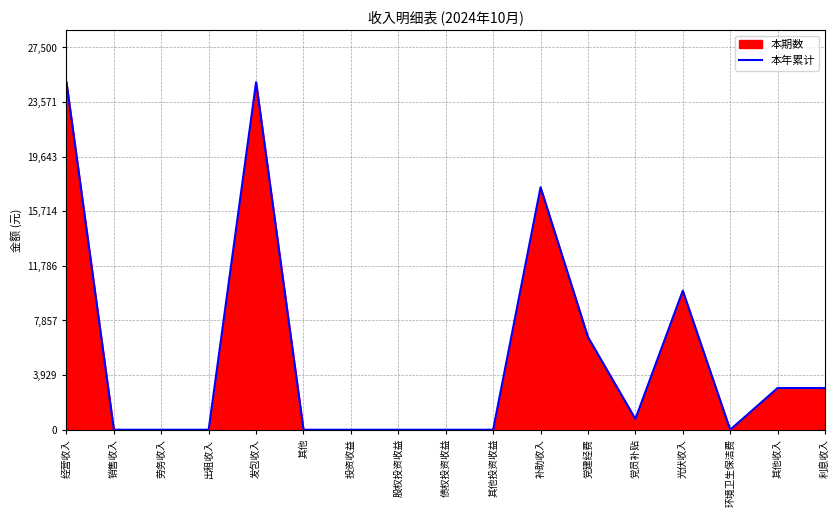

True or false: the data shows 11941 at 其他.

False